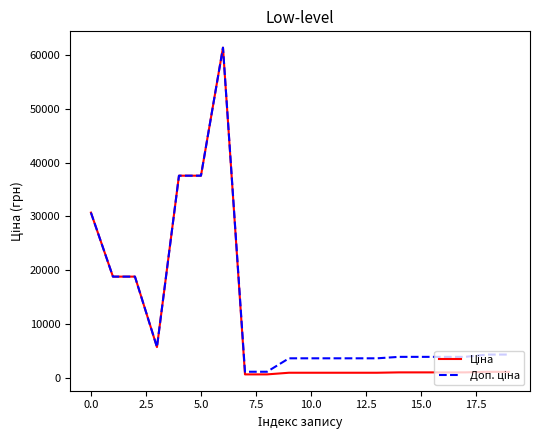

What is the greatest value displayed?

61434.3